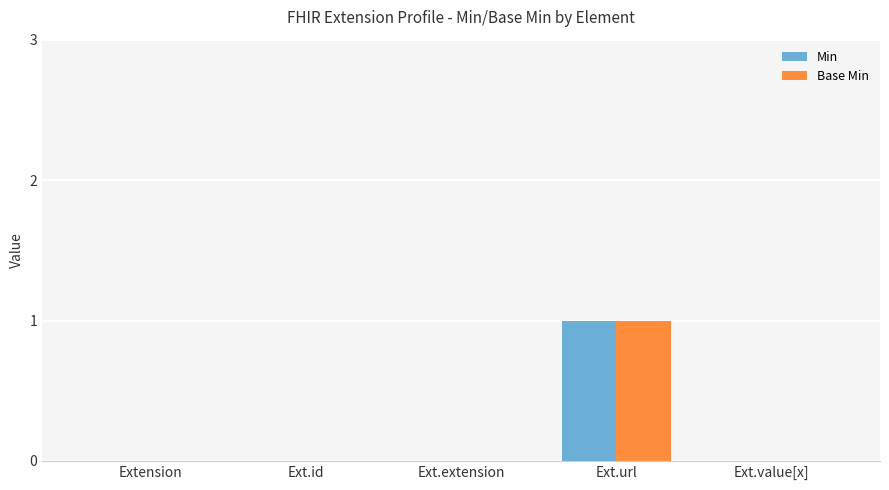

The value of Base Min at Ext.id is 1. True or false?

False